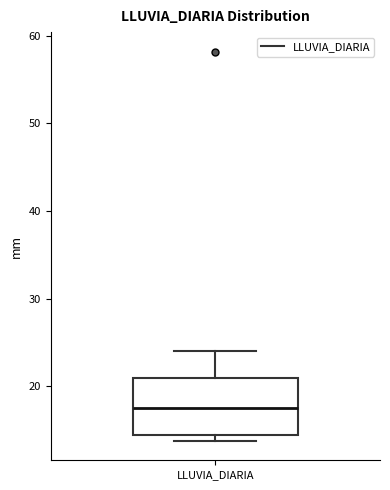

Transcribe this box plot: give where the median line is, the range the box spans, and where the two whiskers end, as read against the y-axis. The values are not printed on the chart, so give them approximately, as read against the axis.

median 18, box 15 to 21, whiskers 14 to 24